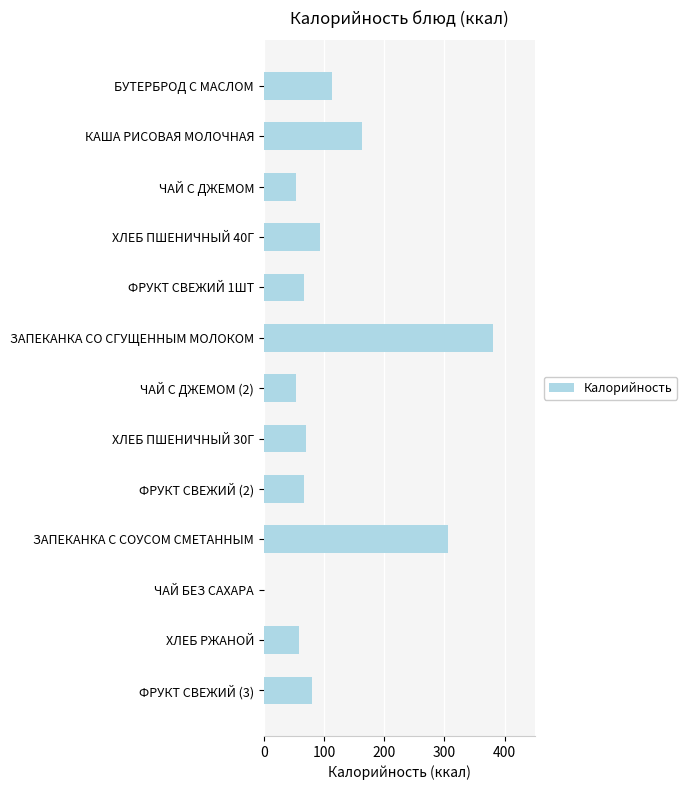

What is the change in value from ЧАЙ С ДЖЕМОМ to ФРУКТ СВЕЖИЙ (2)?

+13.8